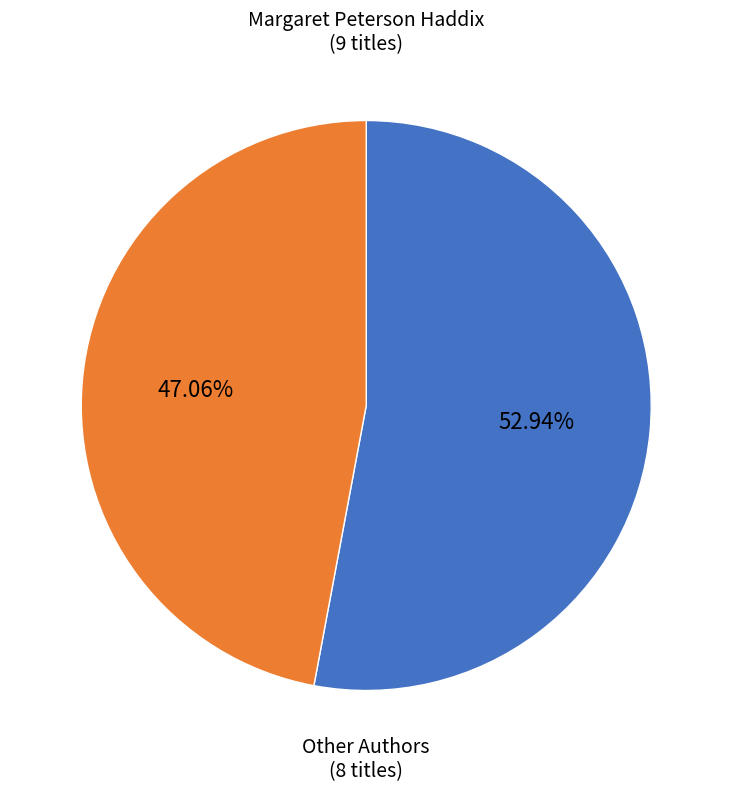

What is the ratio of the value at Other Authors (8 titles) to the value at Margaret Peterson Haddix (9 titles)?

0.9